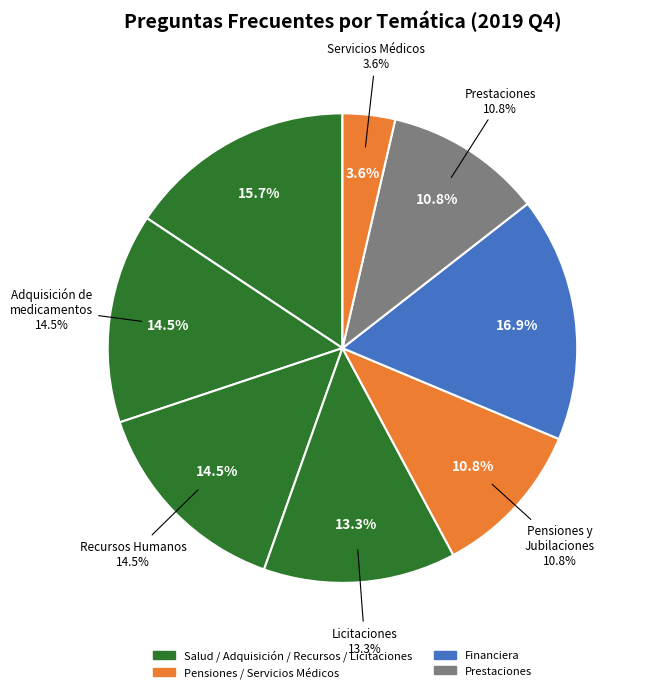

Is Financiera (Viáticos) the majority of the pie?

No